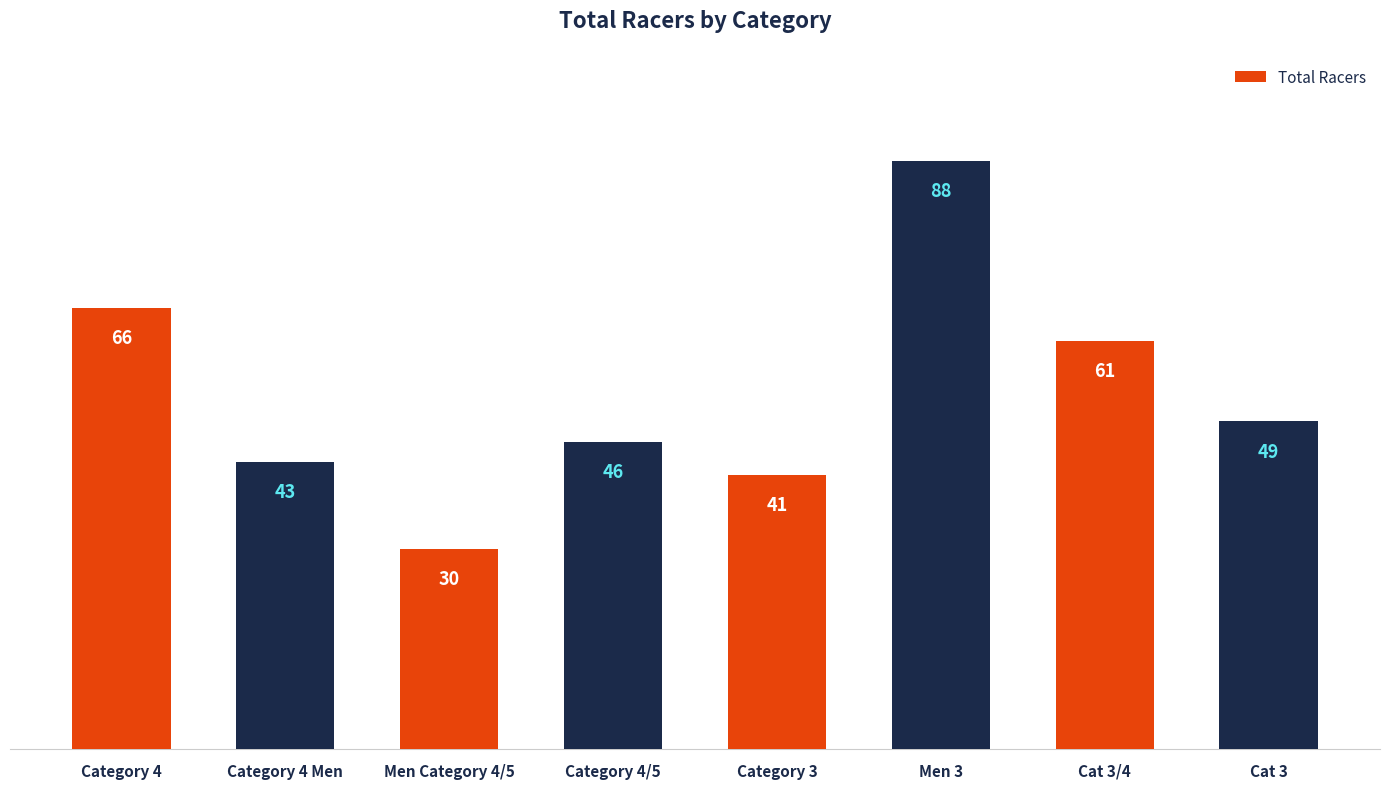

Read the value at Men 3.

88